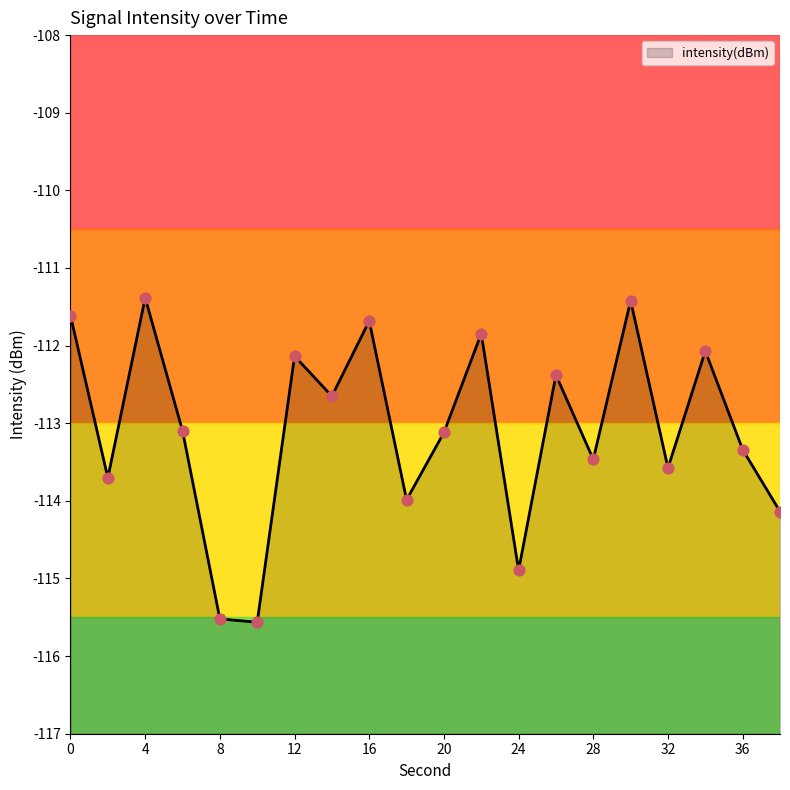

What is the change in value from 20 to 34?

+1.0